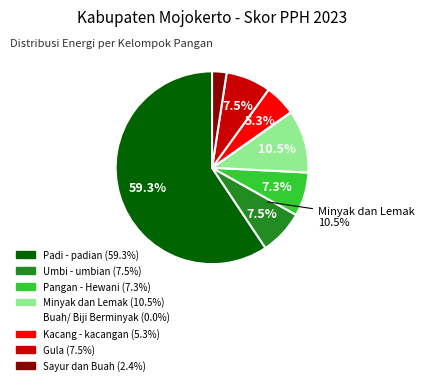

What percentage is the Kacang - kacangan slice, to the nearest percent?

5%